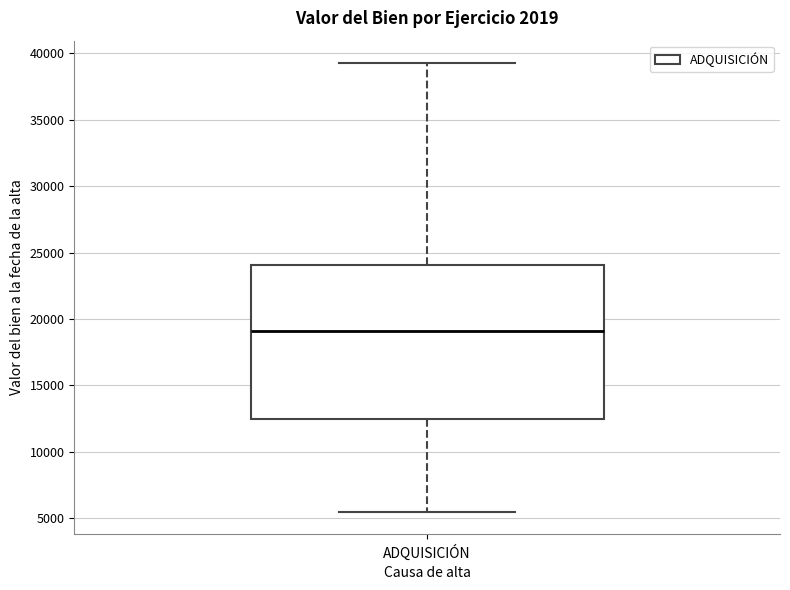

Transcribe this box plot: give where the median line is, the range the box spans, and where the two whiskers end, as read against the y-axis. The values are not printed on the chart, so give them approximately, as read against the axis.

median 19000, box 12500 to 24000, whiskers 5500 to 39500